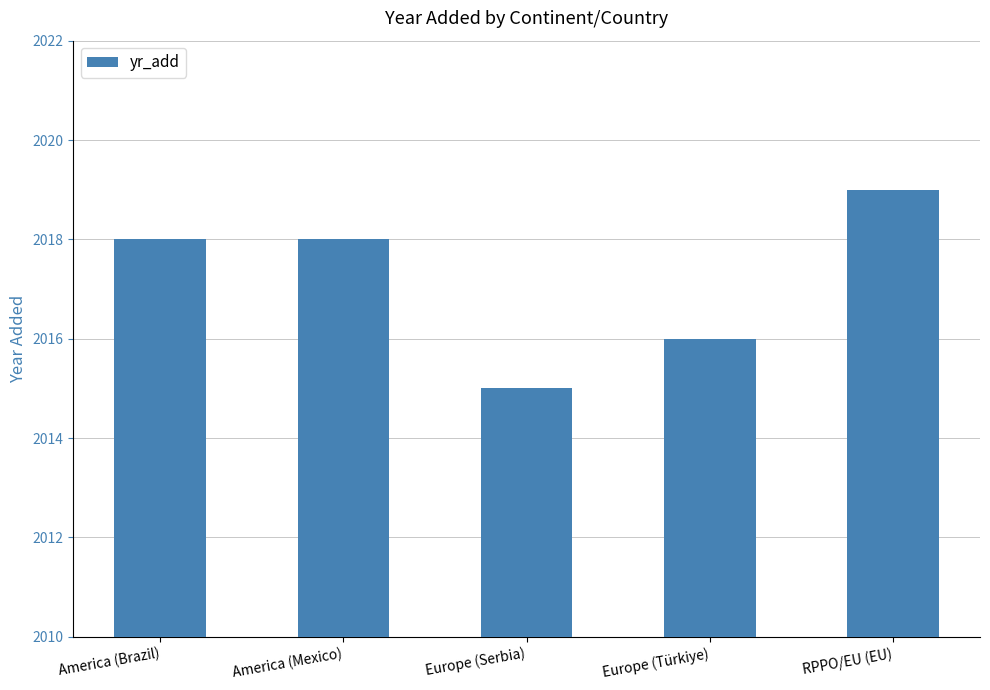

What value does the data have at RPPO/EU (EU)?

2019